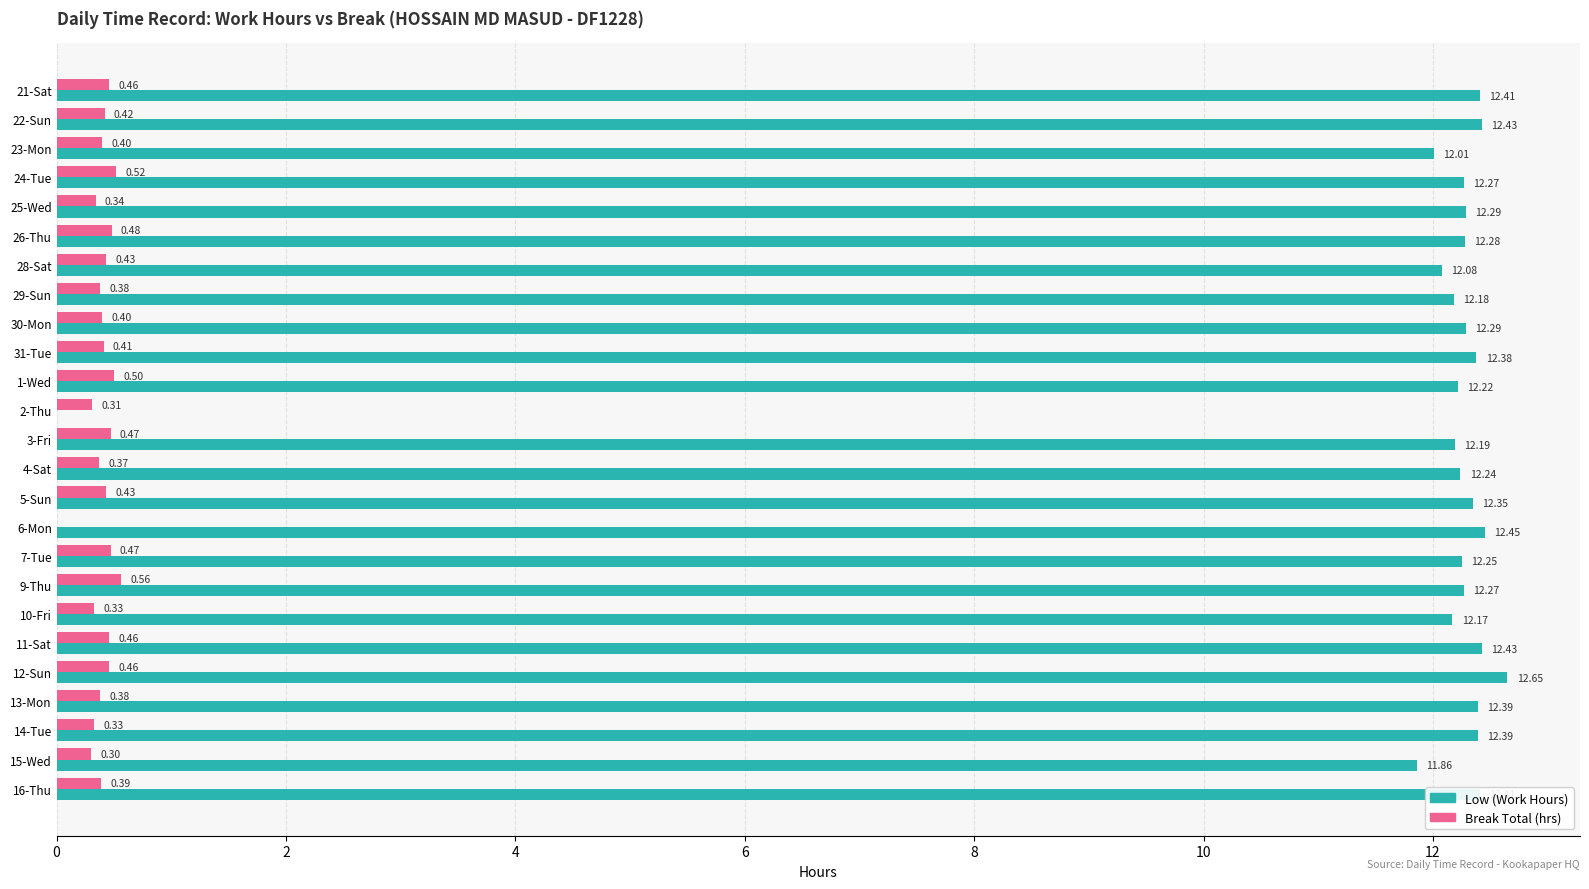

Which series changed the most between 21-Sat and 3-Fri?

Low (Work Hours)